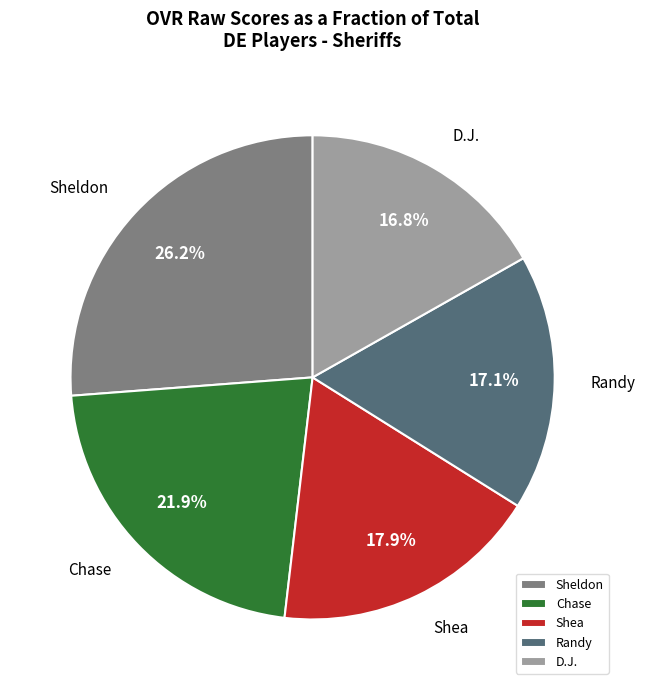

Which slice is the largest?

Sheldon